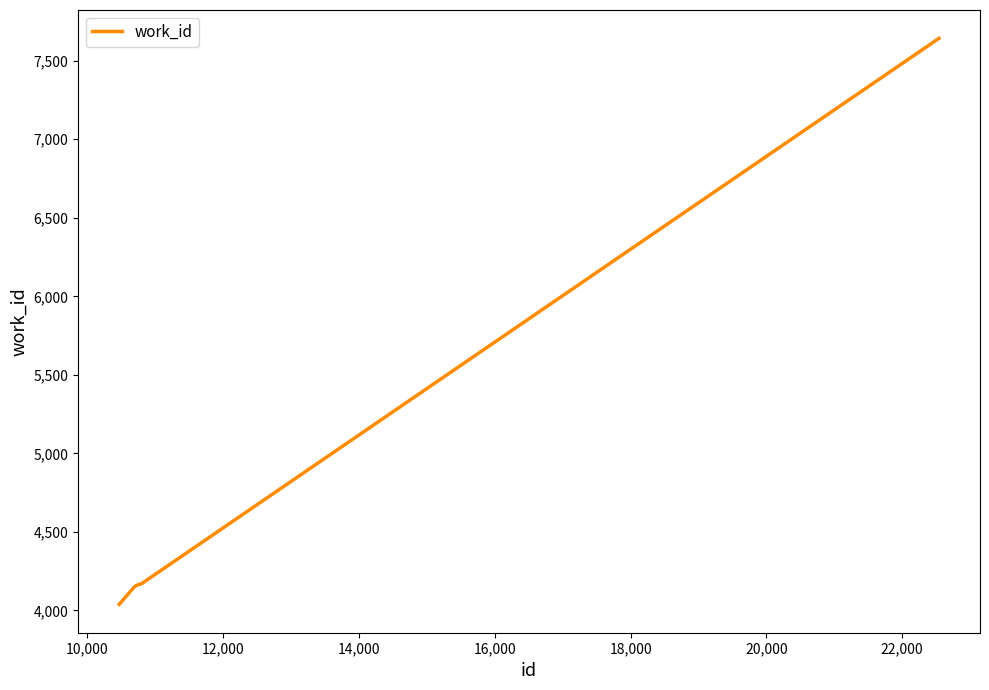

What is the difference between the maximum and minimum values?

3605